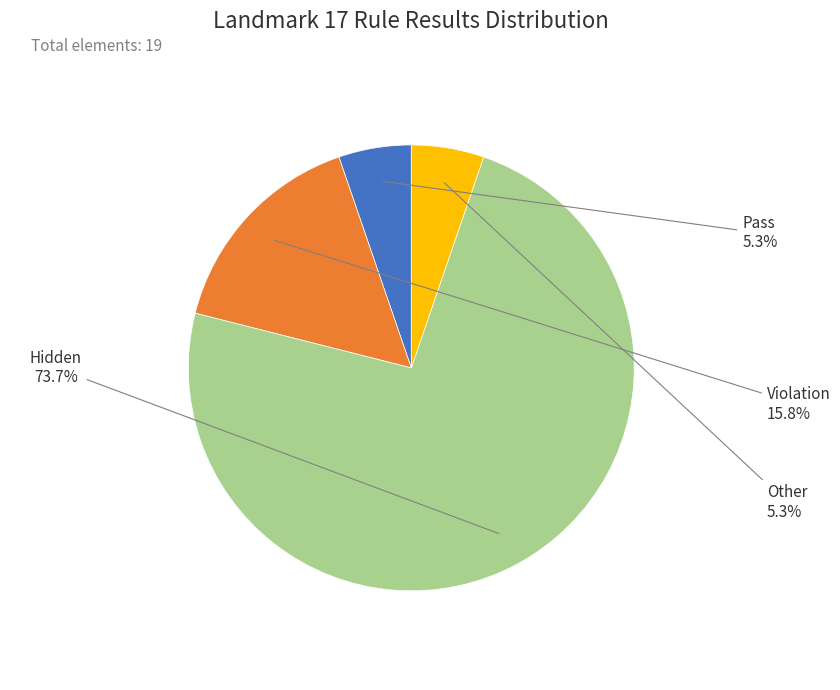

How many slices are in this pie chart?

4